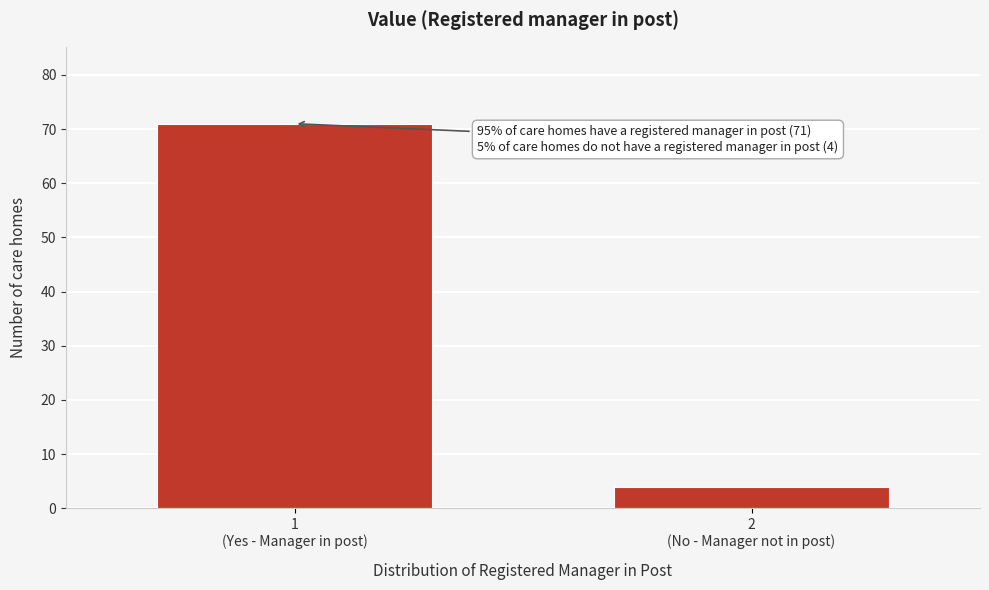

Reading left to right, extract all data points from this chart.

71	4